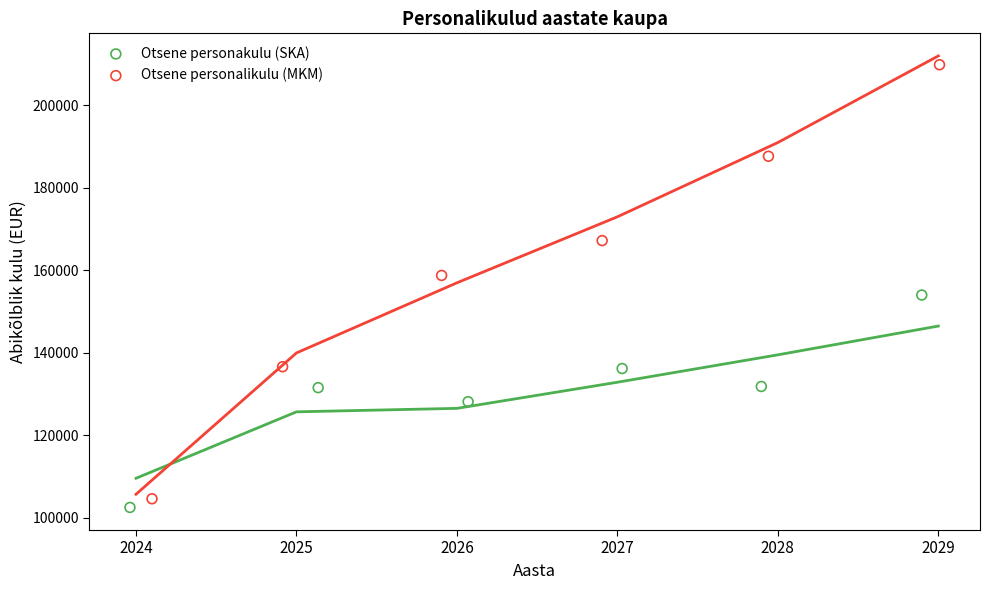

Which series contains the lowest Y value?

Otsene personakulu (SKA)